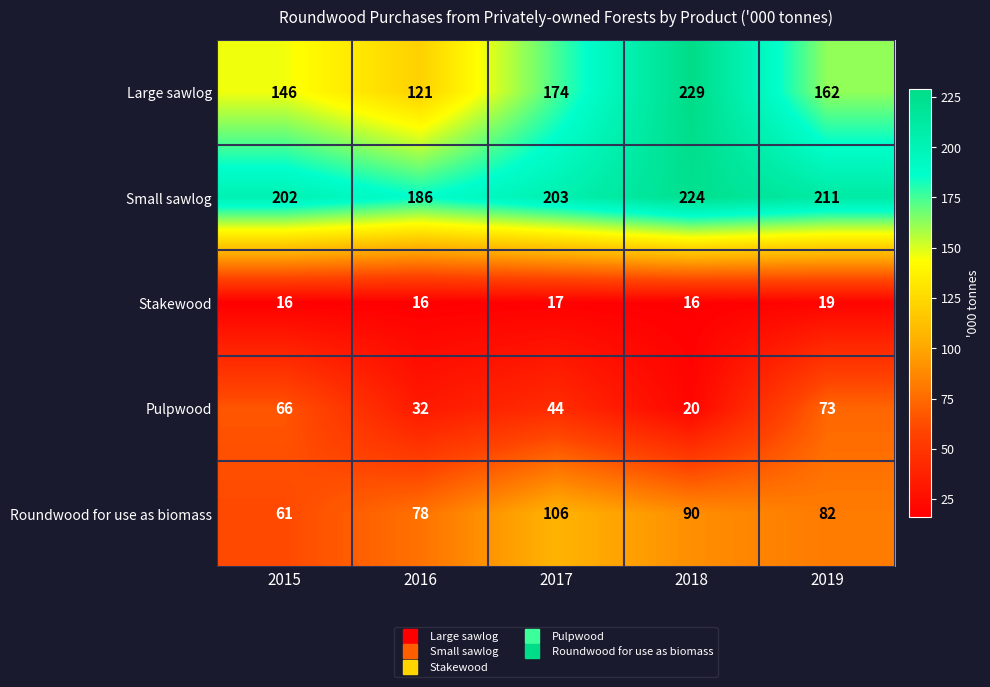

What is the sum of all Large sawlog values?

832